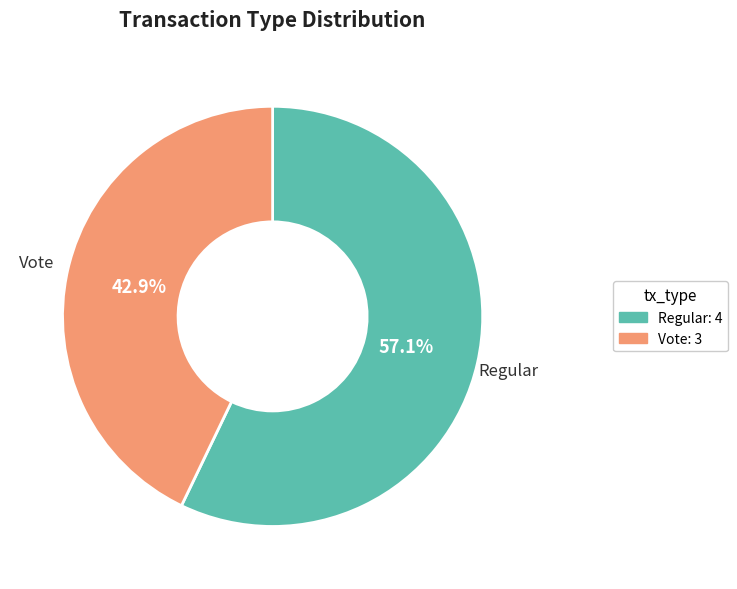

Which has a higher value, Vote or Regular?

Regular